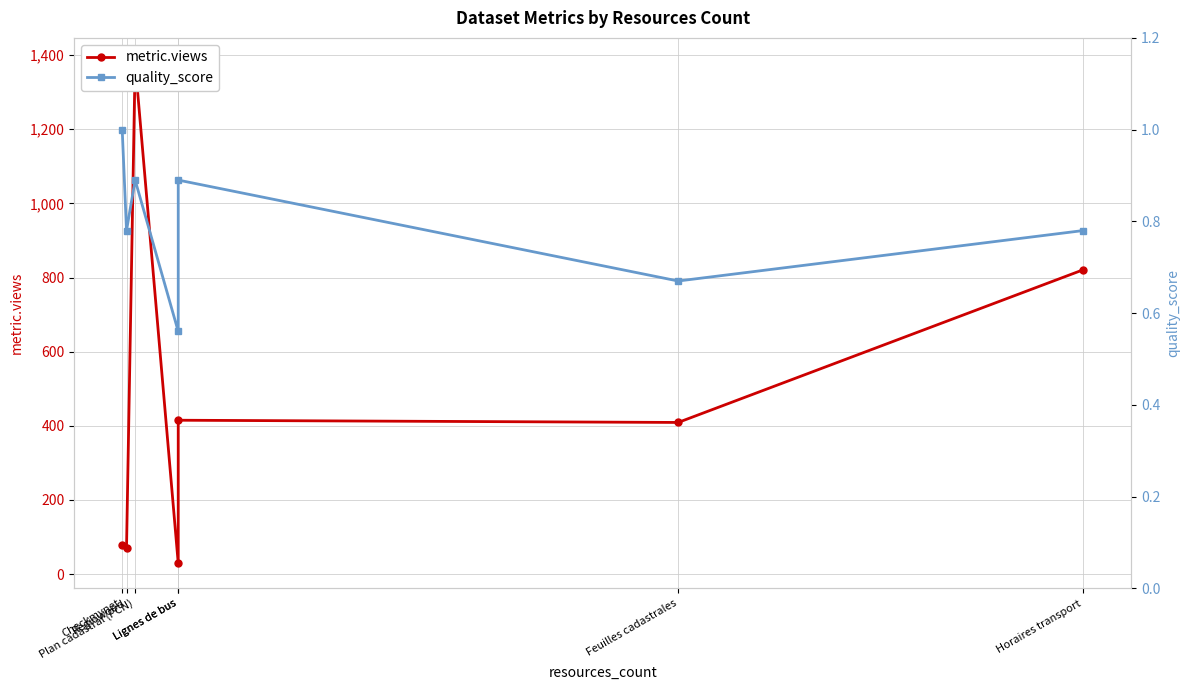

Which series has the largest total across all categories?

metric.views